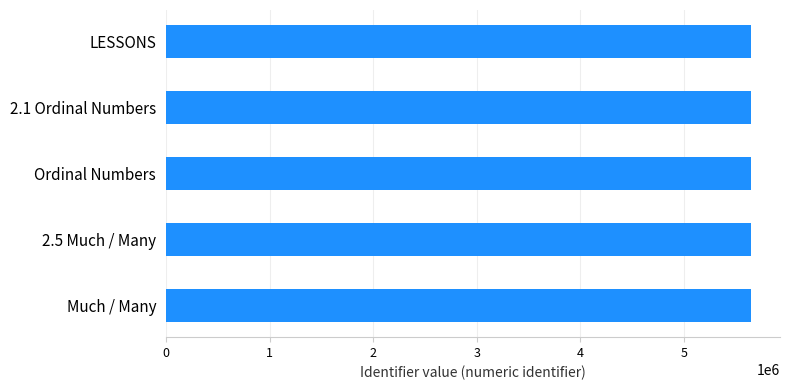

Count the number of categories in the chart.

5